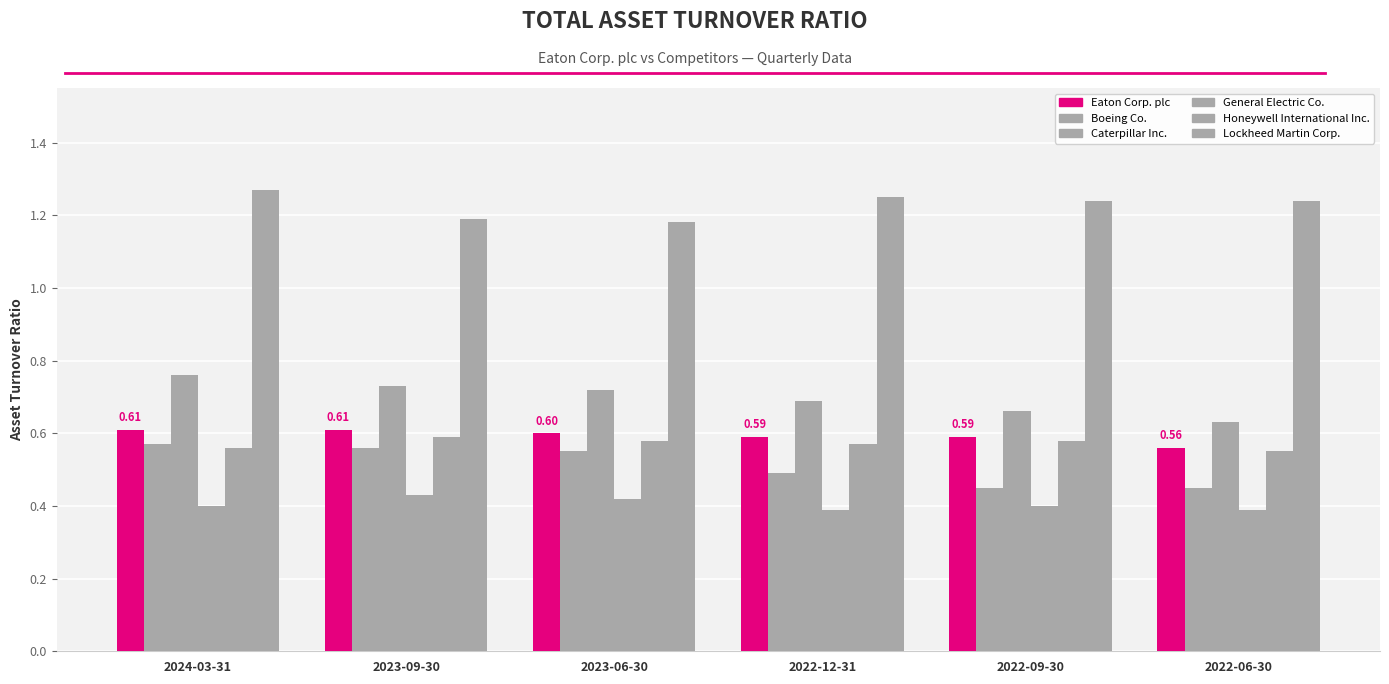

At how many categories does at least one series exceed 0?

6